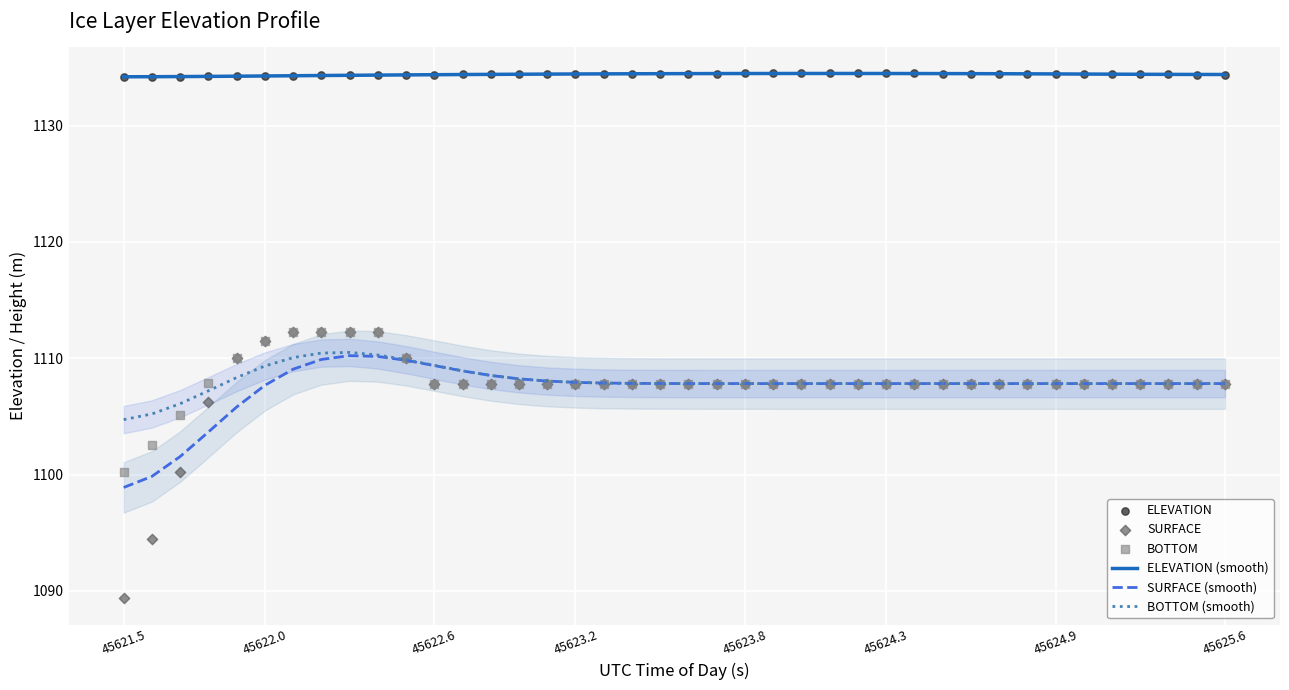

Is the value of BOTTOM (smooth) at 34 greater than the value of BOTTOM at 30?

Yes